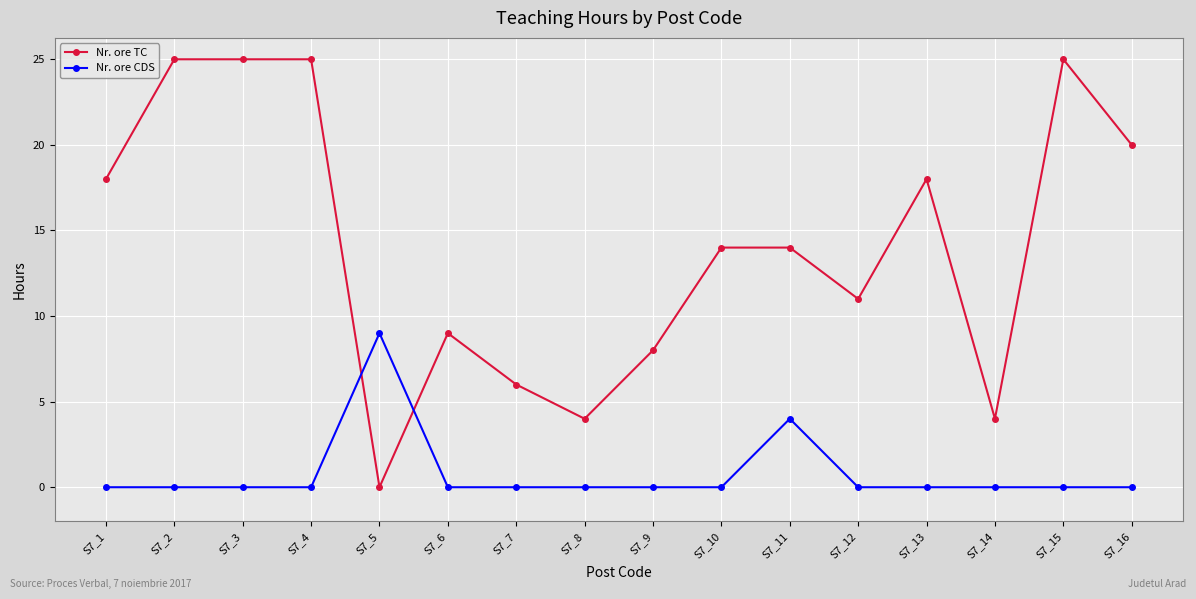

How many data points does each series have?

16